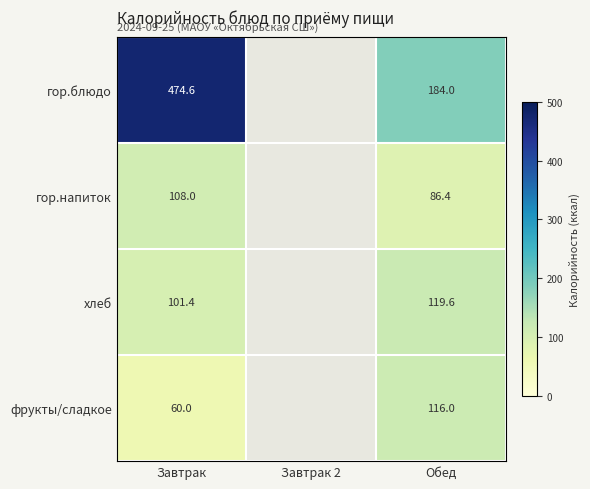

What is the spread (max minus min) of values at Обед?

97.6